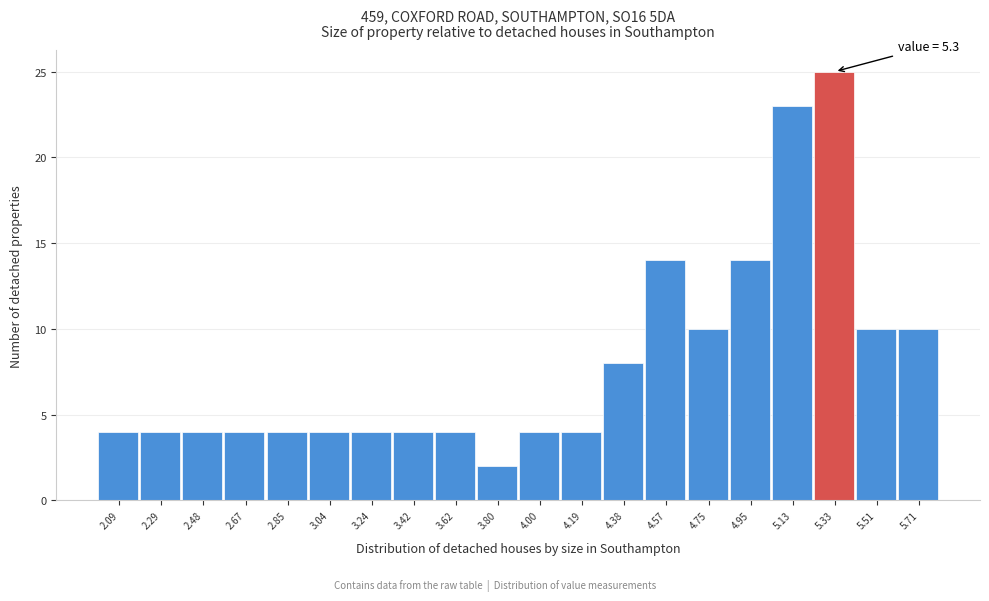

Over which range of the x-axis is the bar tallest?

5.23 to 5.42